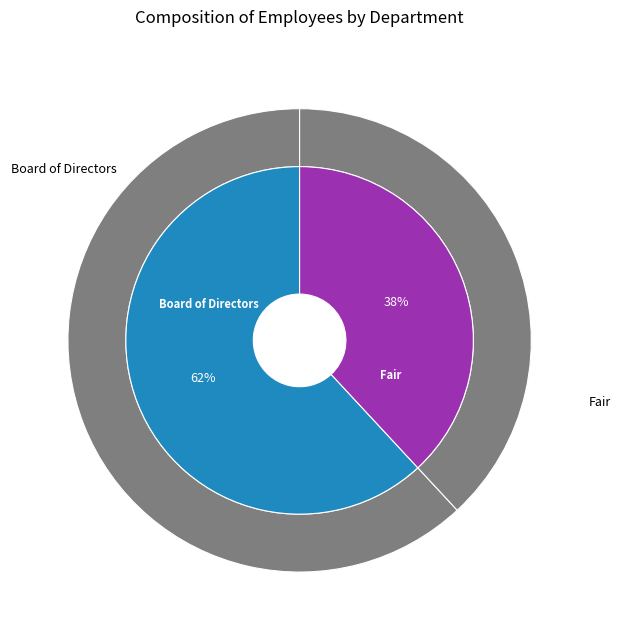

How many segments does this pie chart have?

2